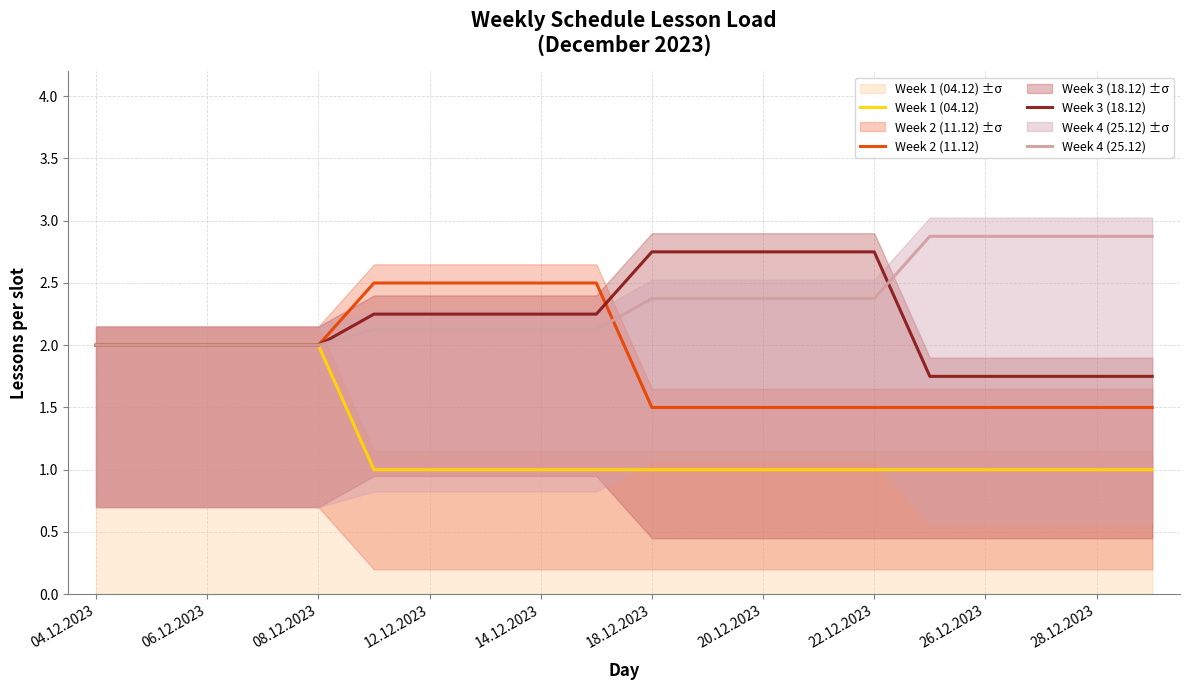

What is the maximum value for Week 4 (25.12)?

2.9